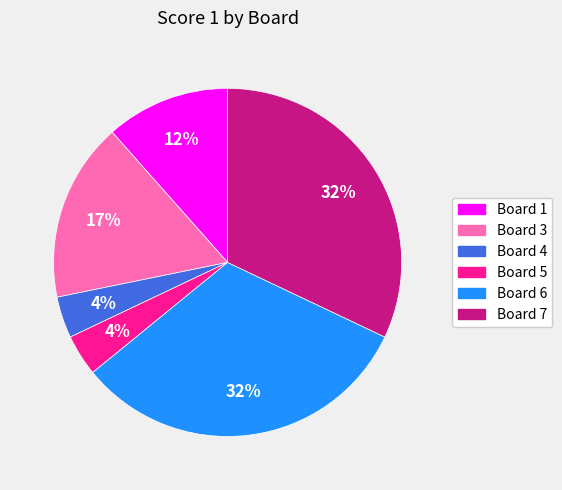

How many segments does this pie chart have?

6